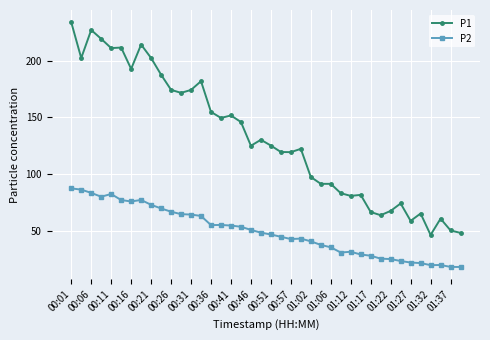

What is the value of the P1 point at the 24th from the left?

122.1